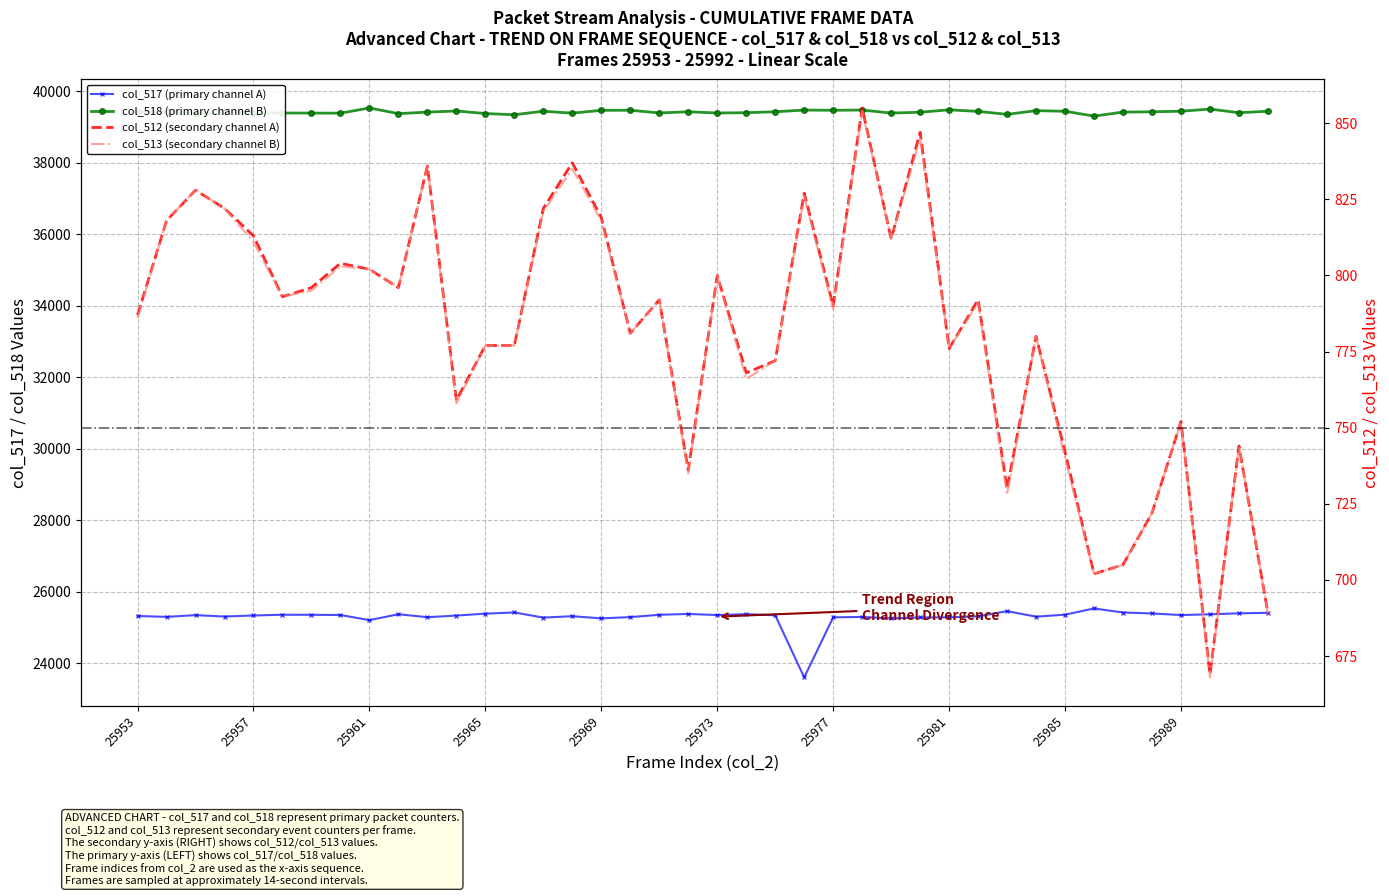

What is the value of the col_513 point at the 38th from the left?

668